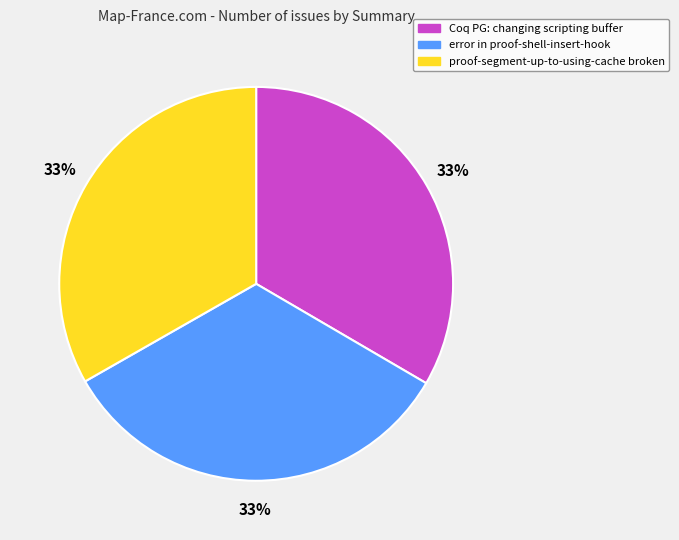

Count the number of slices in the pie.

3